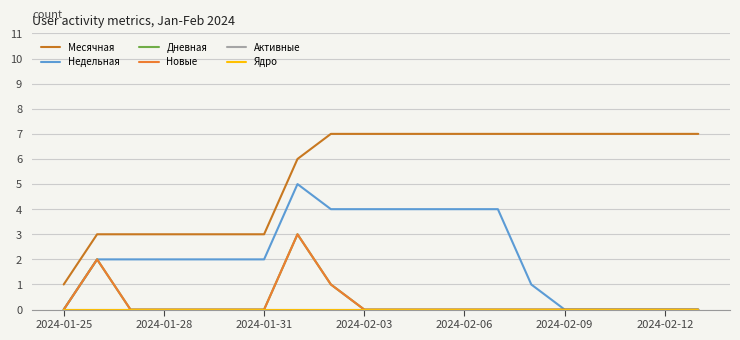

Does the chart display data point markers on the line(s)?

No